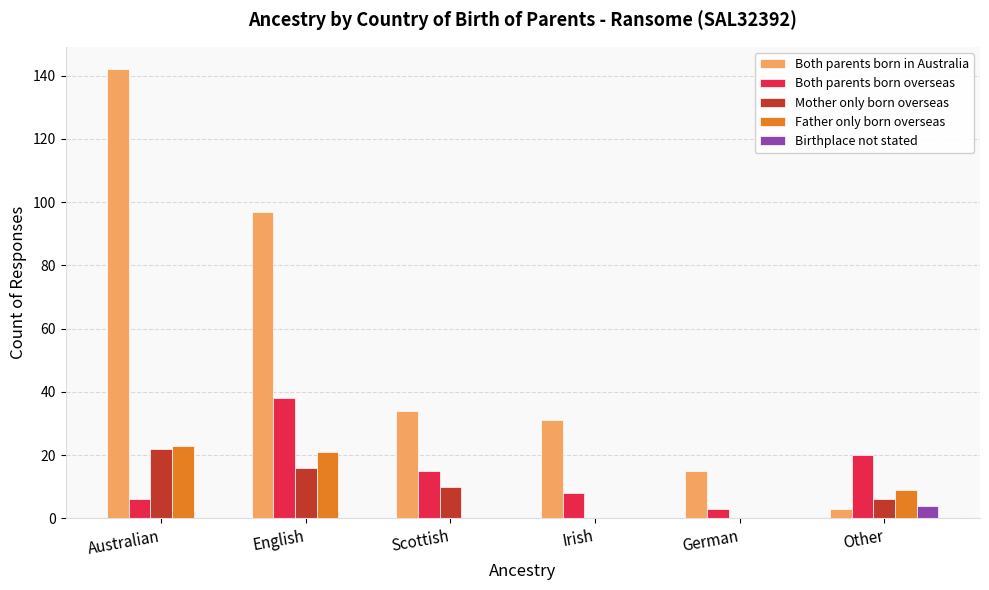

At which label is Both parents born in Australia closest to 72?

English